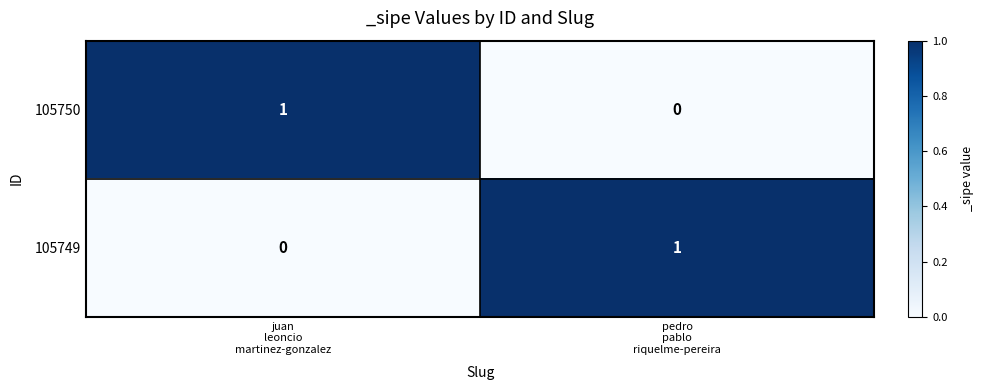

Rank the series at juan
leoncio
martinez-gonzalez from highest to lowest value.

105750, 105749